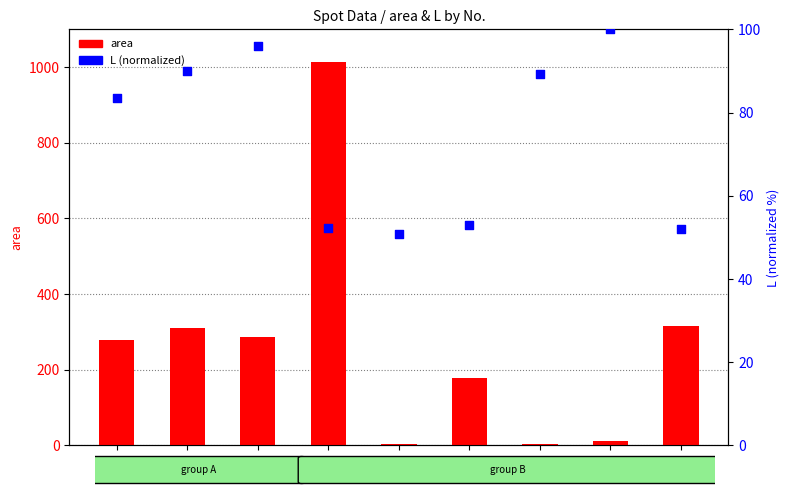

Which series reaches the minimum Y coordinate?

area